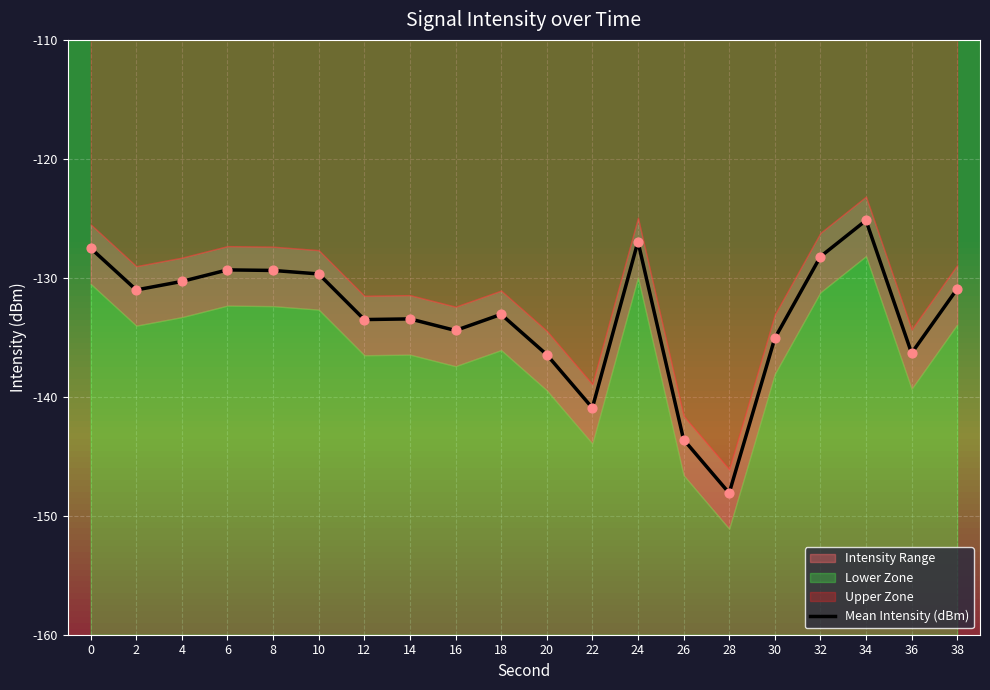

What is the change in value from 16 to 26?

-9.2